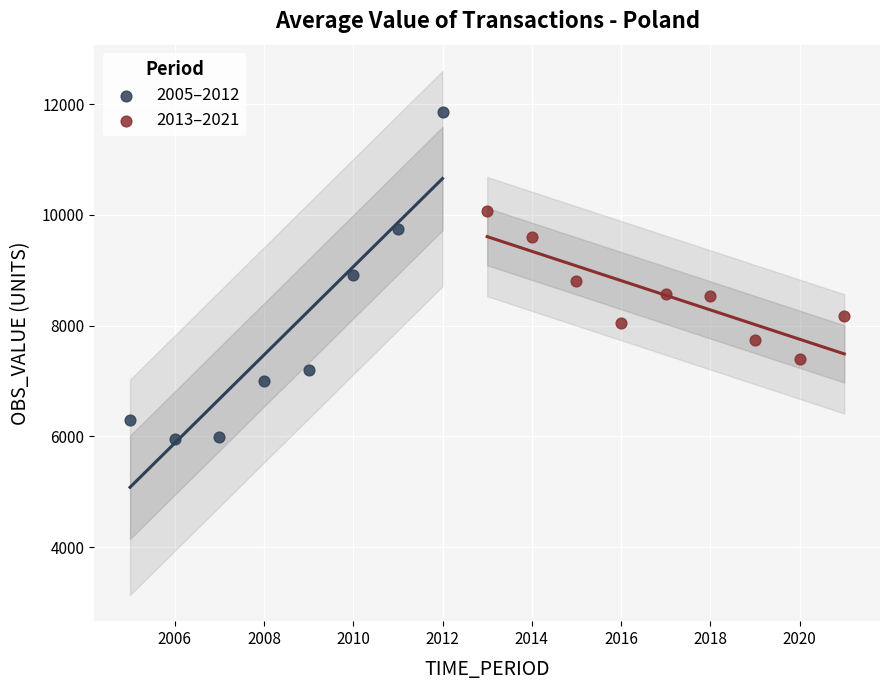

Which series contains the highest Y value?

2005–2012